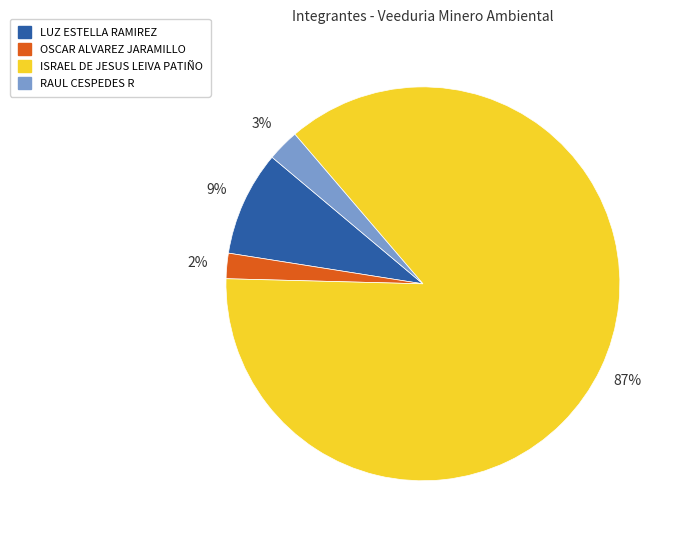

Count the number of slices in the pie.

4